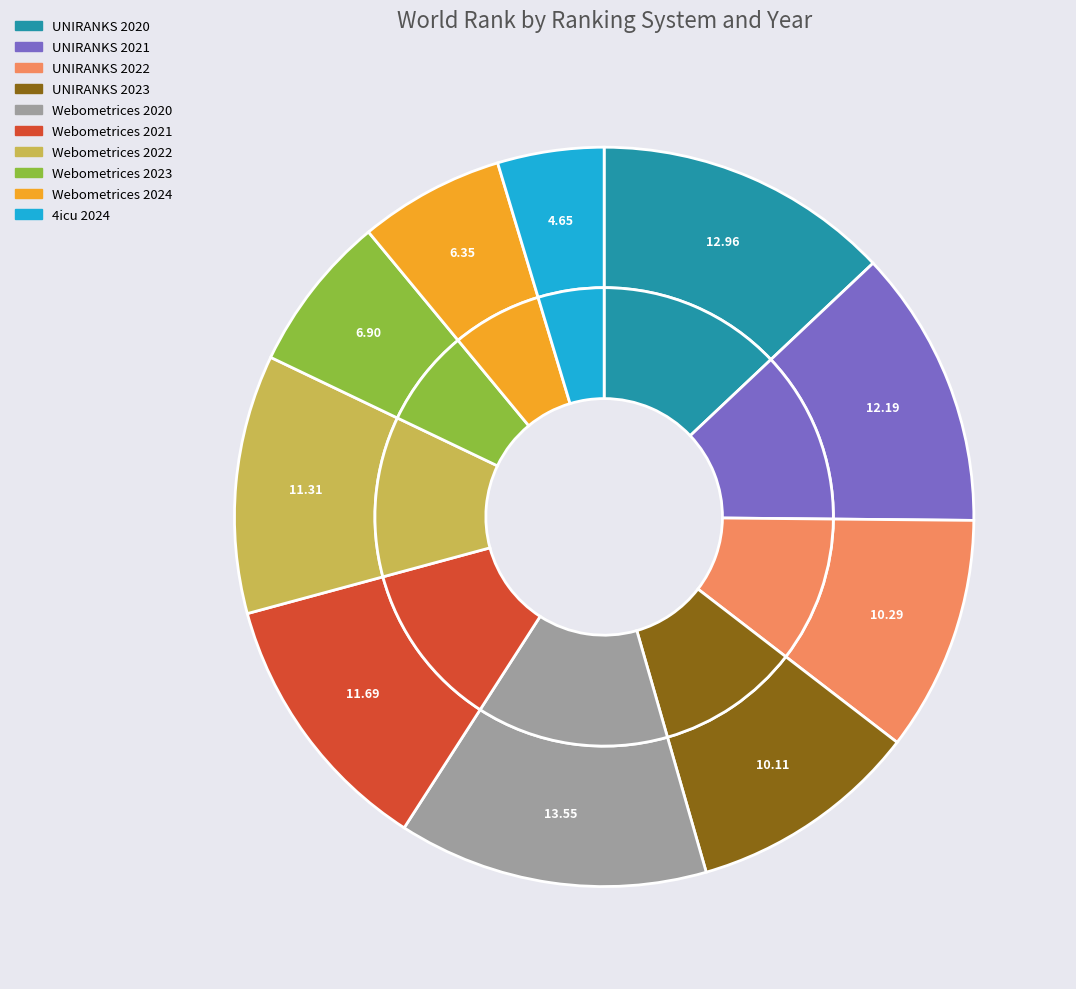

What is the ratio of the value at UNIRANKS 2023 to the value at Webometrices 2021?

0.9